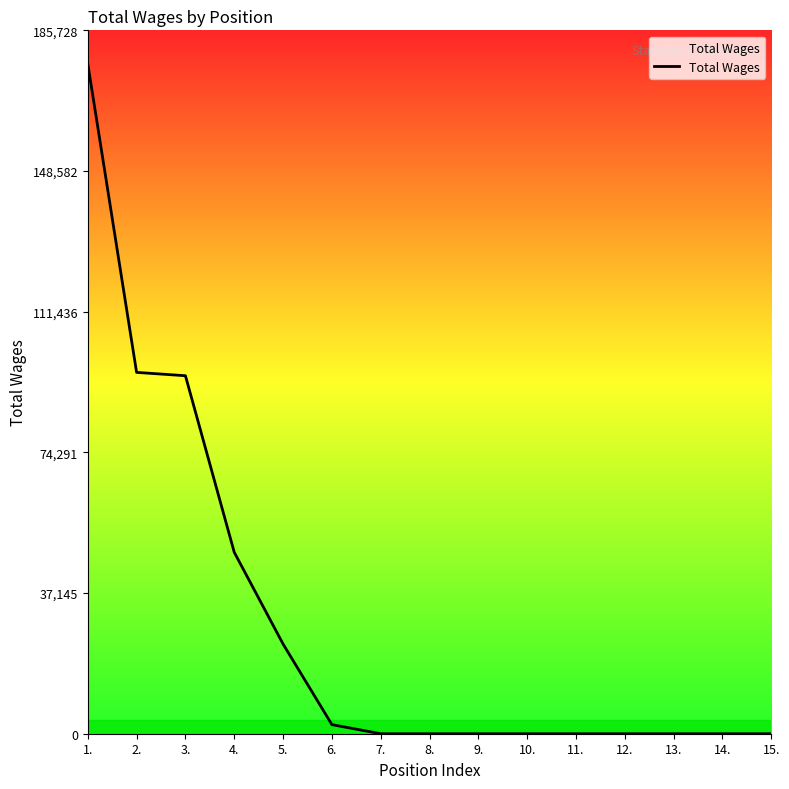

Reading left to right, transcribe all the data shown in this chart.

1.=176884	2.=95411	3.=94529	4.=47910	5.=23681	6.=2400	7.=0	8.=0	9.=0	10.=0	11.=0	12.=0	13.=0	14.=0	15.=0